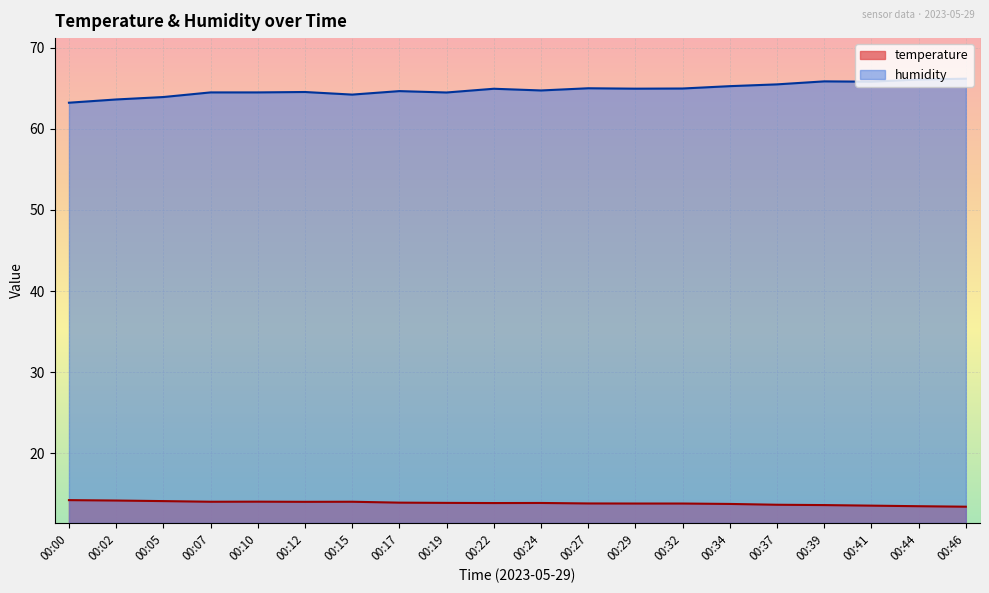

What is the total value across all series at 00:07?

78.5